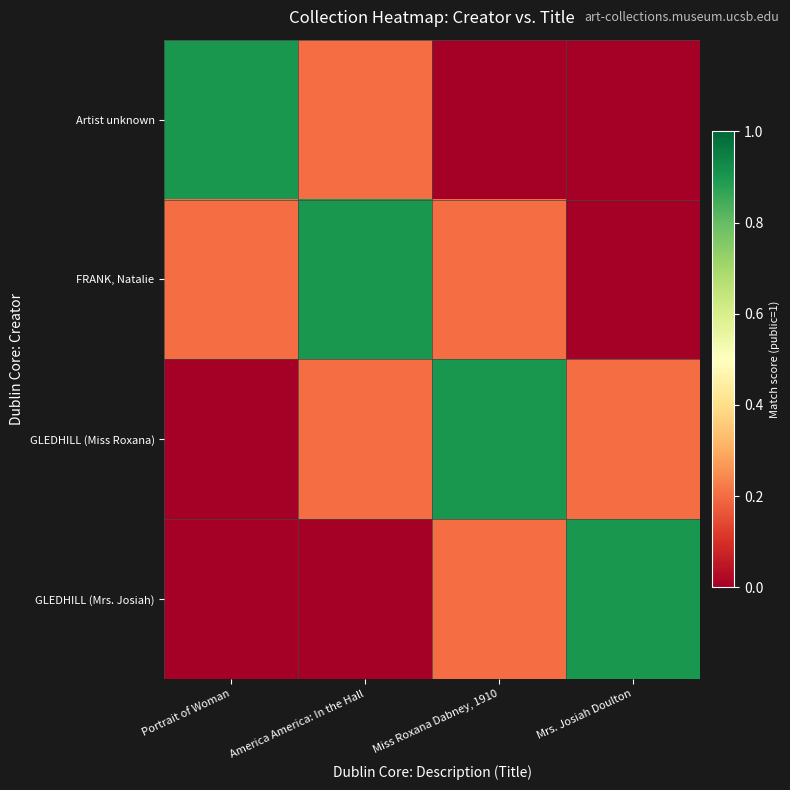

Which series has the largest range (max minus min)?

Artist unknown